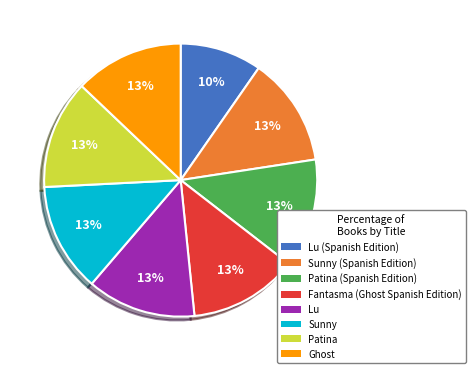

Does any single category account for the majority?

No